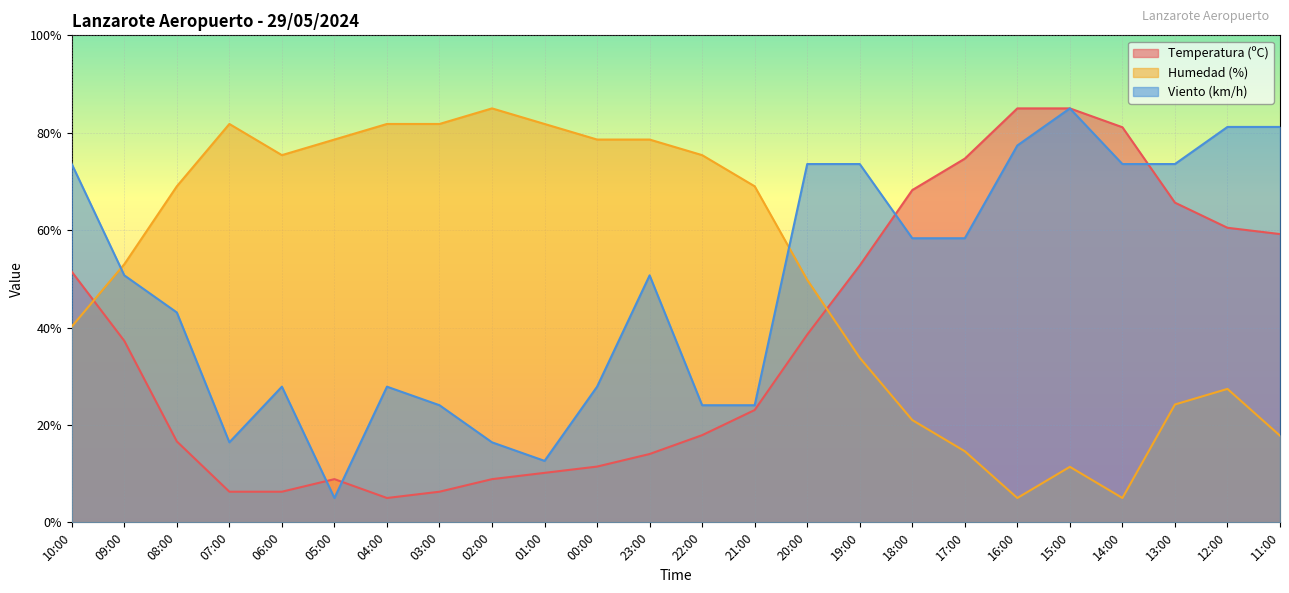

List the series in order of their overall mean, highest first.

Humedad (%), Viento (km/h), Temperatura (ºC)